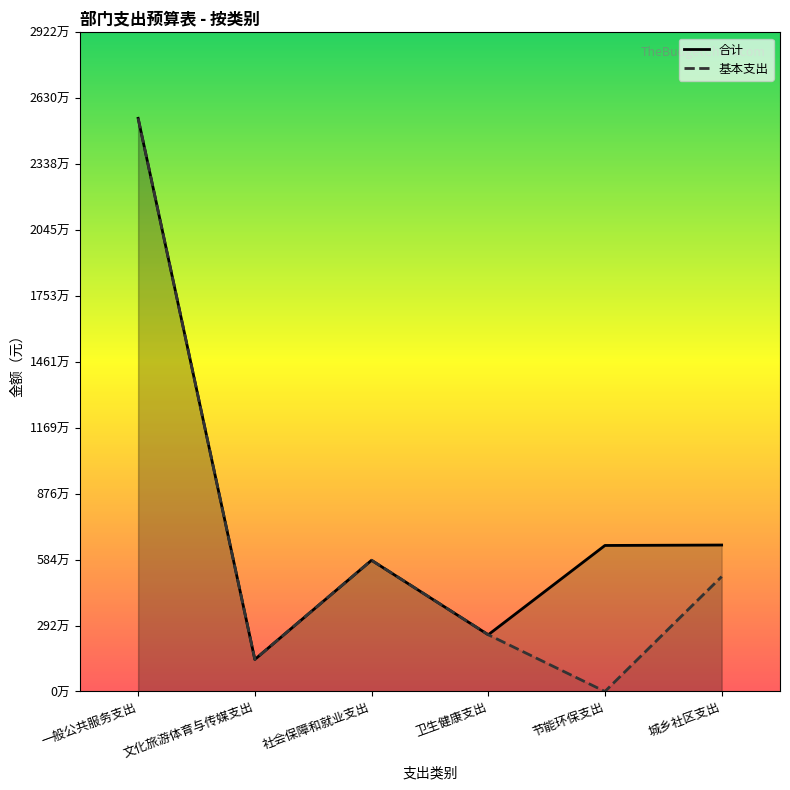

Which series has the widest spread of values?

基本支出